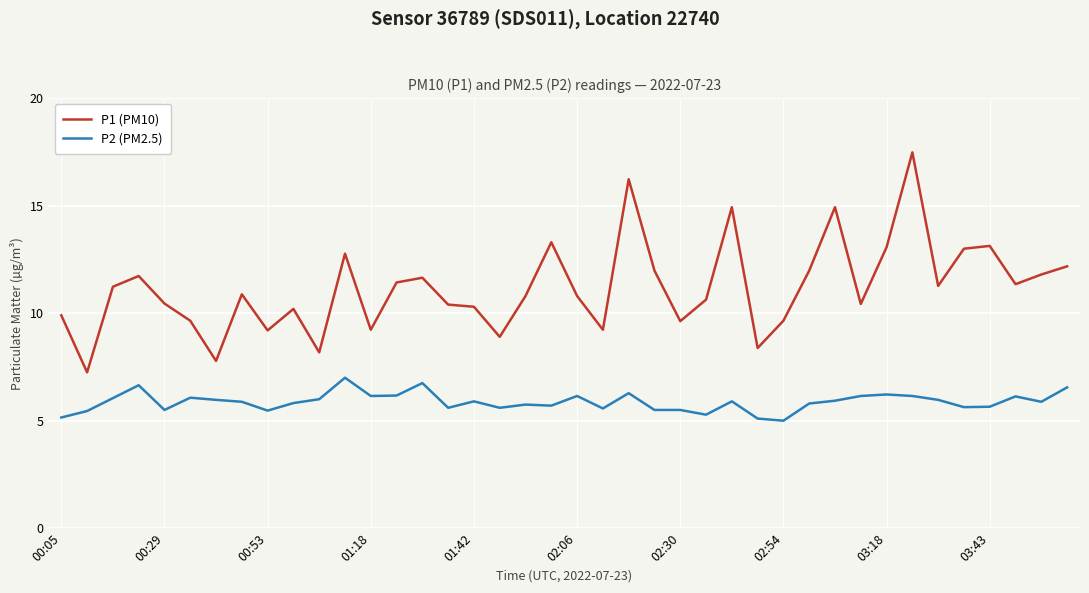

How many lines are shown in the chart?

2